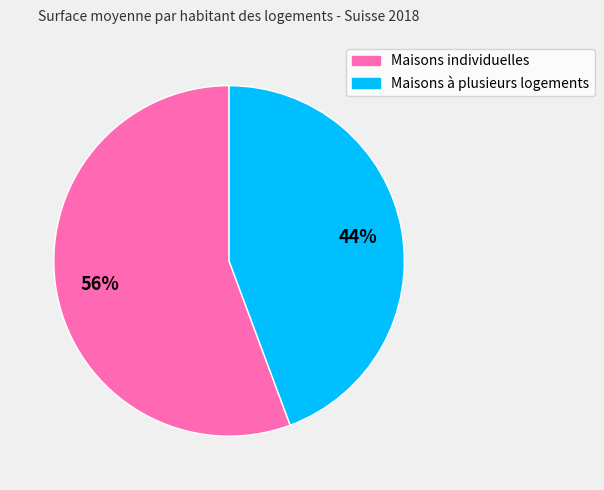

How many slices are in this pie chart?

2